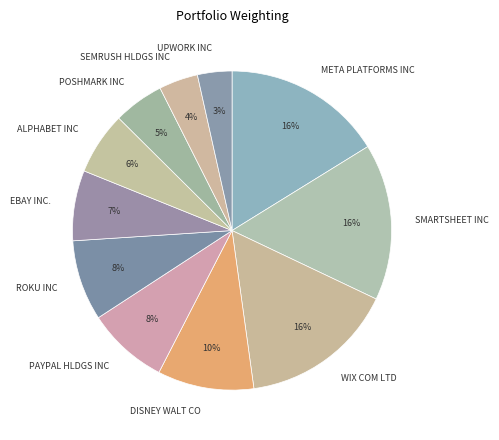

Does any single category account for the majority?

No